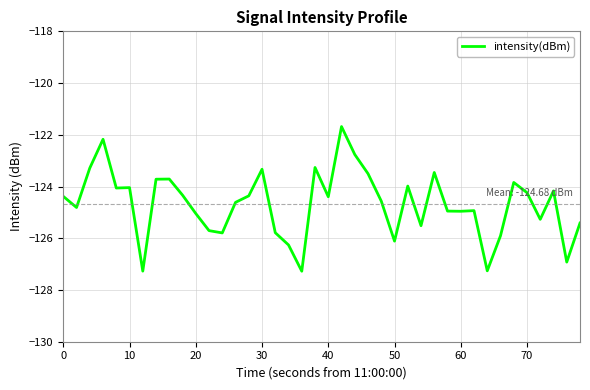

What is the difference between the maximum and minimum values?

5.6